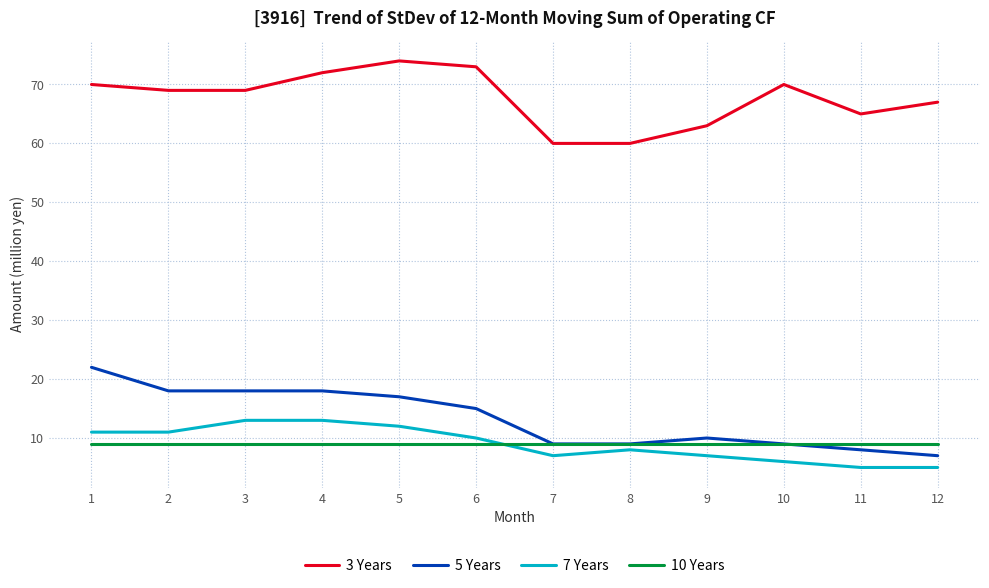

Rank the series by their maximum value, from highest to lowest.

3 Years, 5 Years, 7 Years, 10 Years